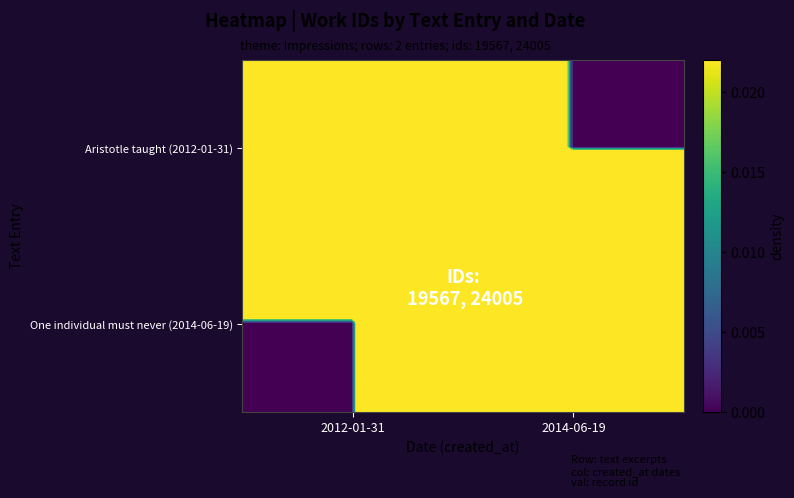

Rank the series by their average value, from highest to lowest.

One individual must never (2014-06-19), Aristotle taught (2012-01-31)